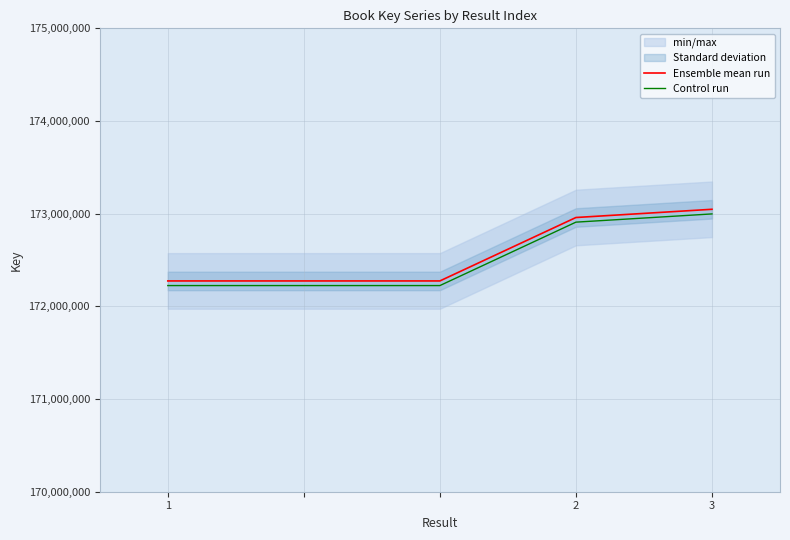

True or false: Ensemble mean run and Control run cross at least once.

False